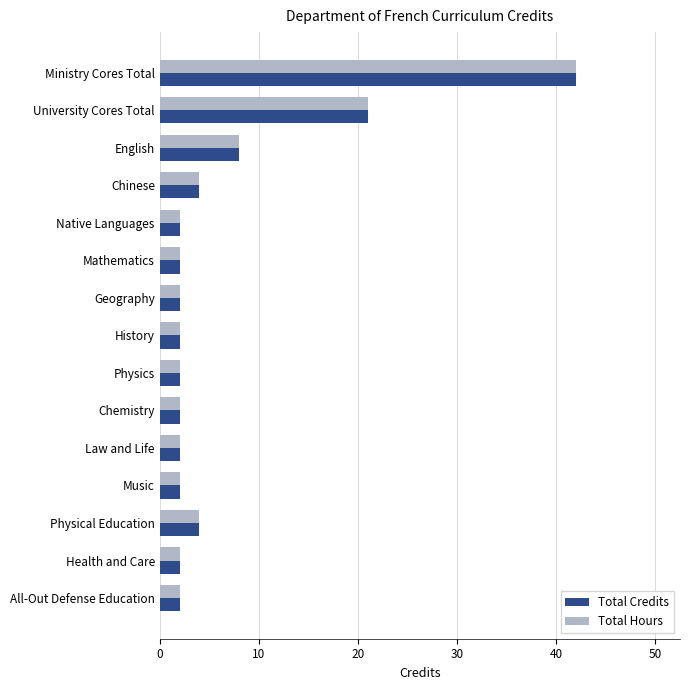

What is the maximum value for Total Credits?

42